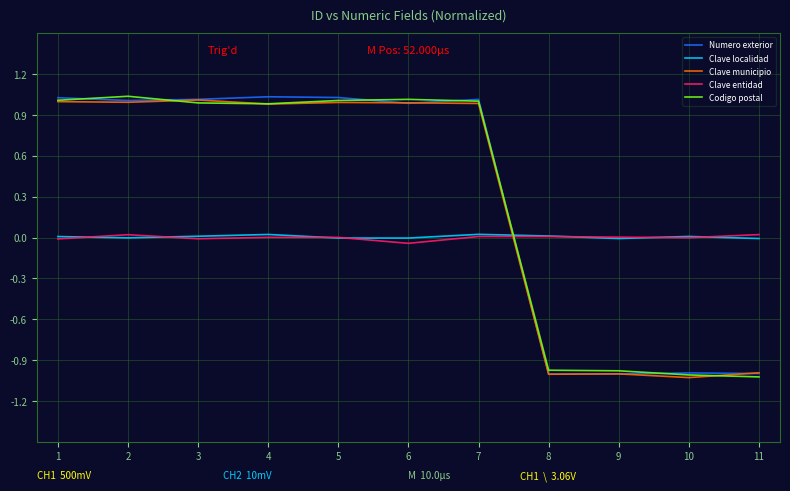

At which label does Clave entidad first exceed 0?

2